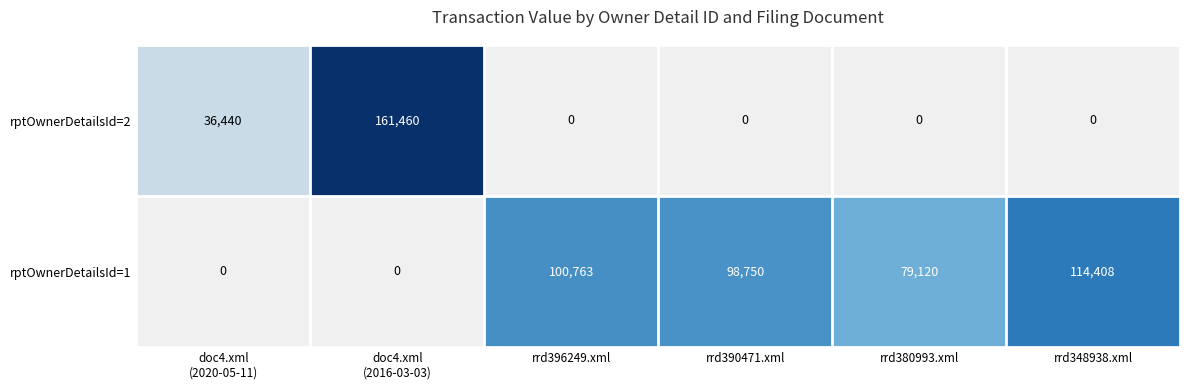

List the series in order of their peak value, highest first.

rptOwnerDetailsId=2, rptOwnerDetailsId=1